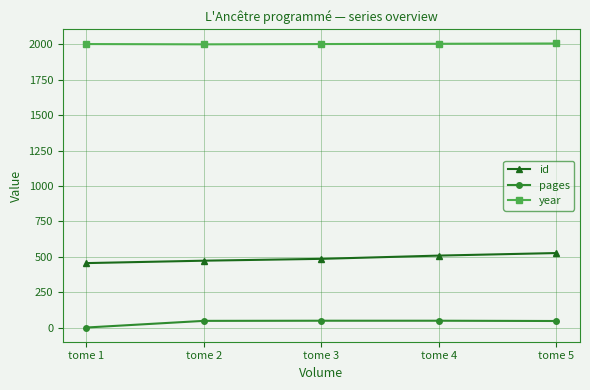

List the series in order of their peak value, lowest first.

pages, id, year